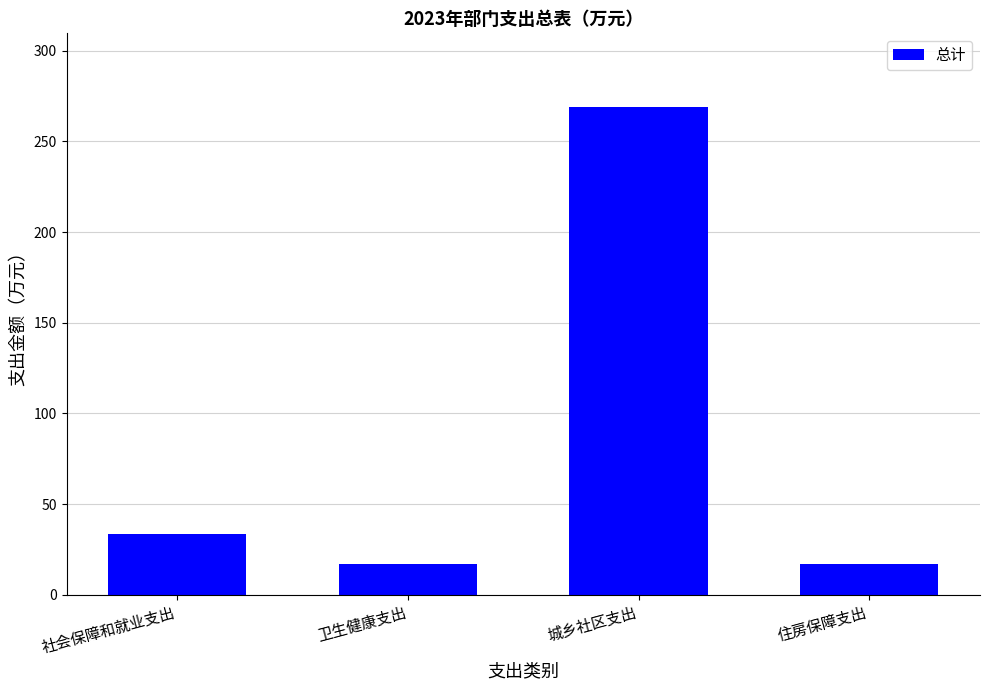

What is the change in value from 卫生健康支出 to 住房保障支出?

-0.1